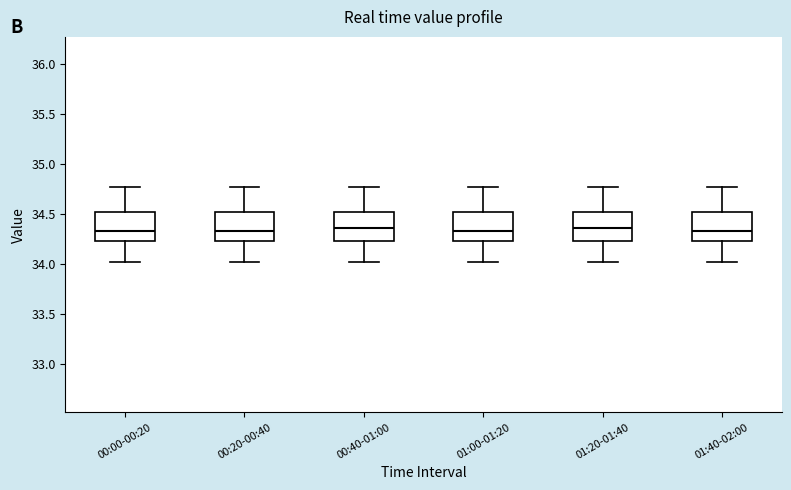

Reading left to right, read every box against the y-axis: the position of its median line, the range the box covers, and the ends of its whiskers. The values are not printed on the chart, so give them approximately, as read against the axis.

00:00-00:20: median 34.35, box 34.25 to 34.50, whiskers 34.00 to 34.75
00:20-00:40: median 34.35, box 34.25 to 34.50, whiskers 34.00 to 34.75
00:40-01:00: median 34.35, box 34.25 to 34.55, whiskers 34.00 to 34.75
01:00-01:20: median 34.35, box 34.25 to 34.50, whiskers 34.00 to 34.75
01:20-01:40: median 34.35, box 34.25 to 34.55, whiskers 34.00 to 34.75
01:40-02:00: median 34.35, box 34.25 to 34.50, whiskers 34.00 to 34.75